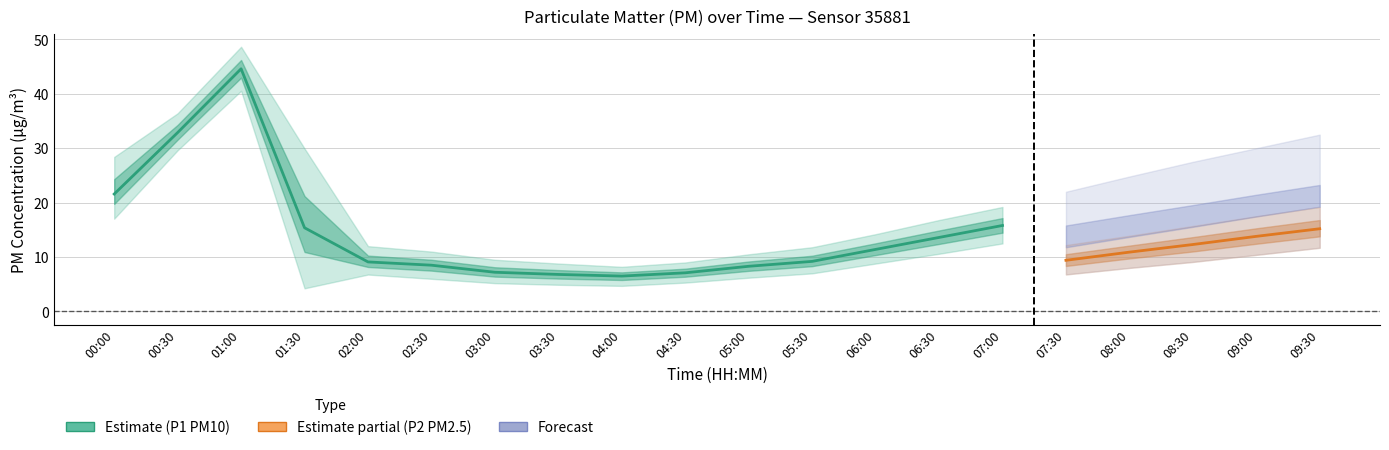

Which category has the highest value across all series?

01:00